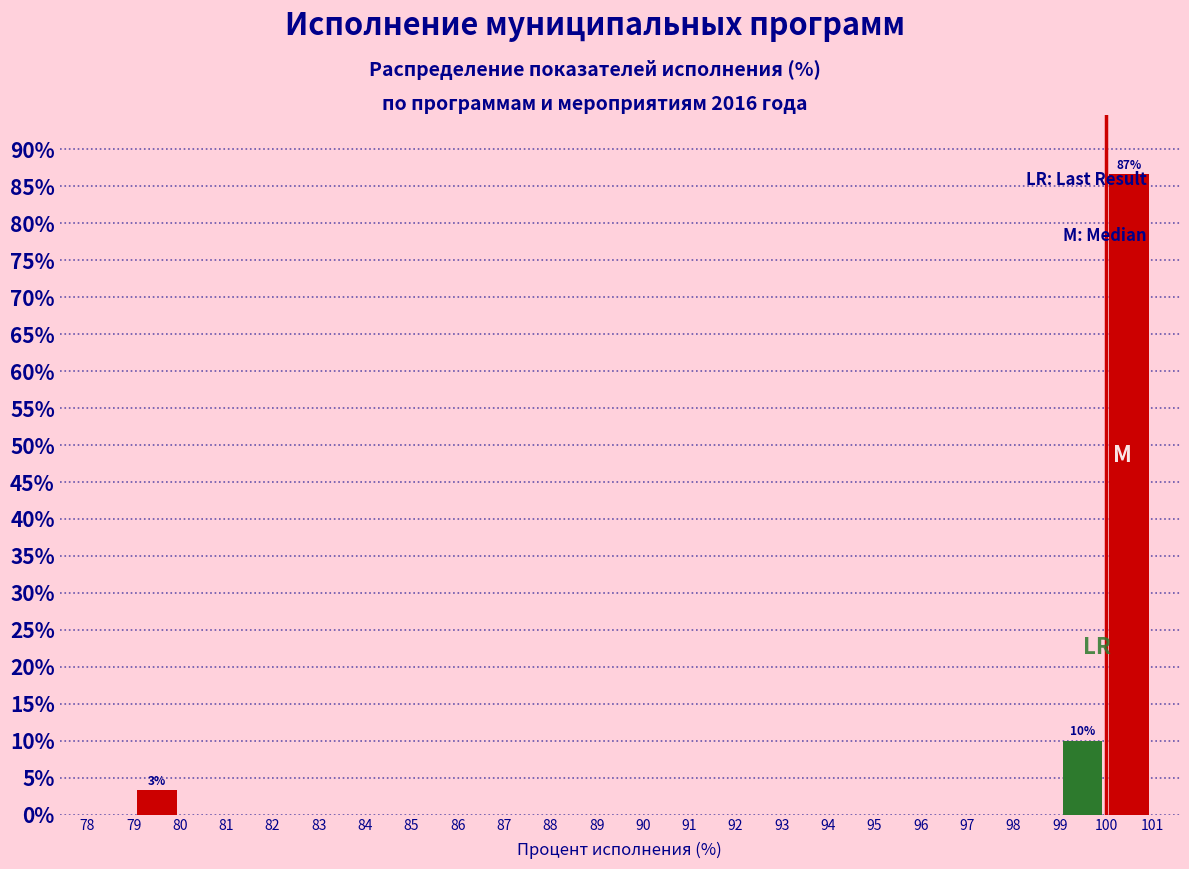

Over which range of the x-axis is the bar tallest?

100 to 101